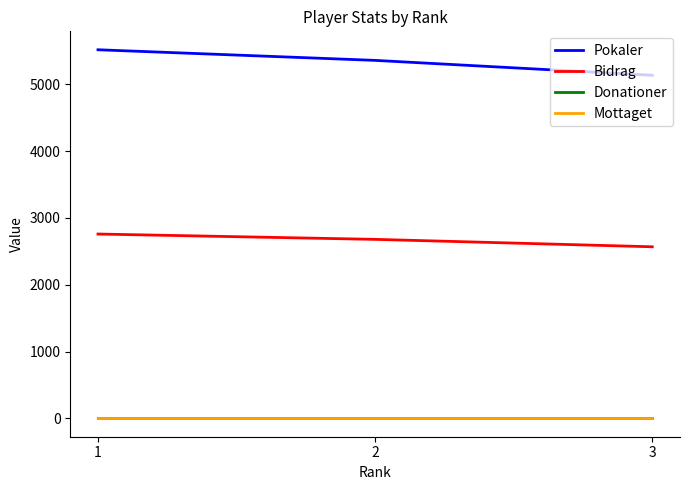

Is the value of Bidrag at 1 greater than the value of Donationer at 1?

Yes